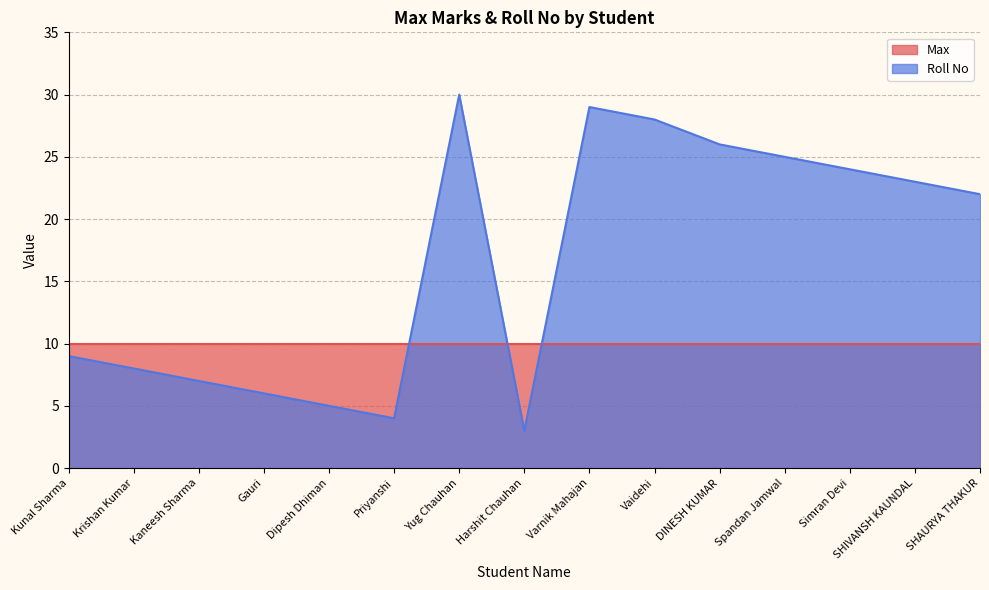

Reading left to right, transcribe all the data shown in this chart.

9	8	7	6	5	4	30	3	29	28	26	25	24	23	22